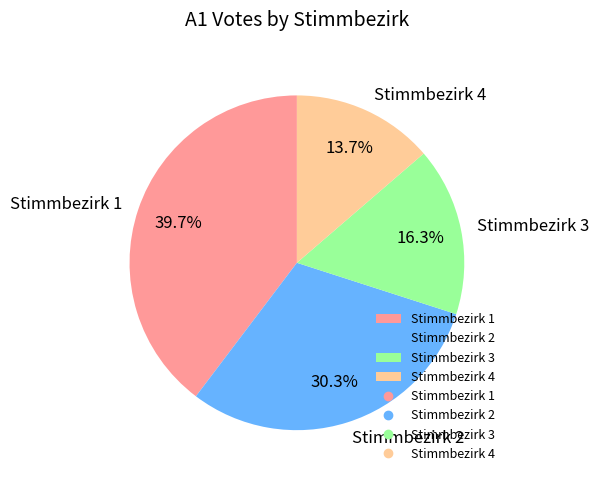

Rank the categories by value from highest to lowest.

Stimmbezirk 1, Stimmbezirk 2, Stimmbezirk 3, Stimmbezirk 4